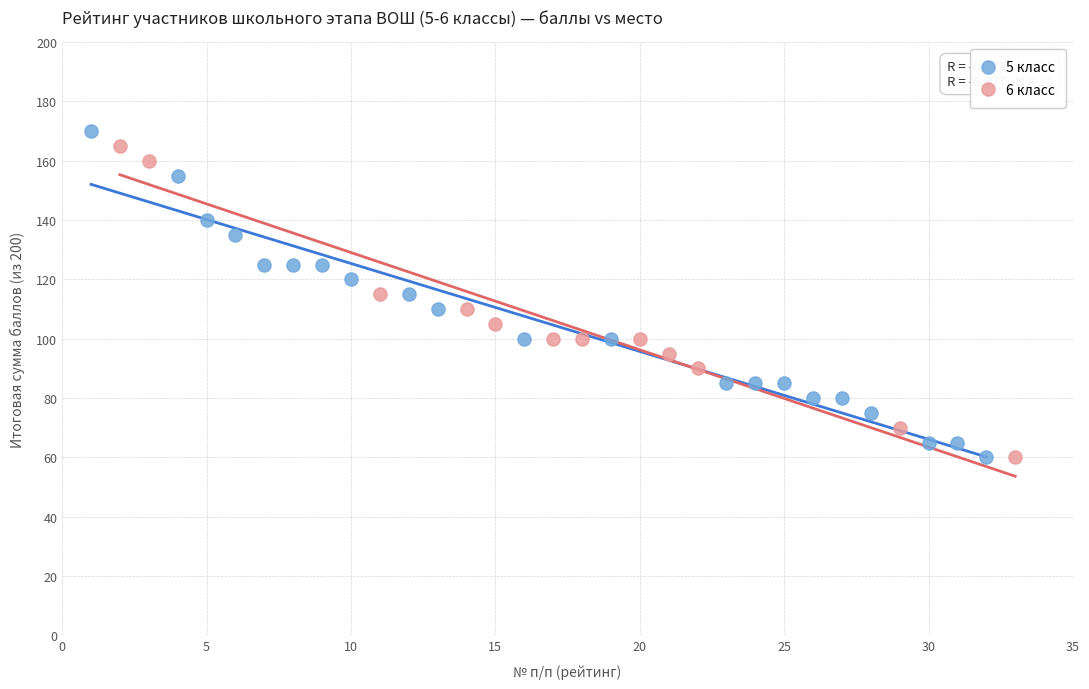

What are all the series names shown in the legend?

5 класс, 6 класс